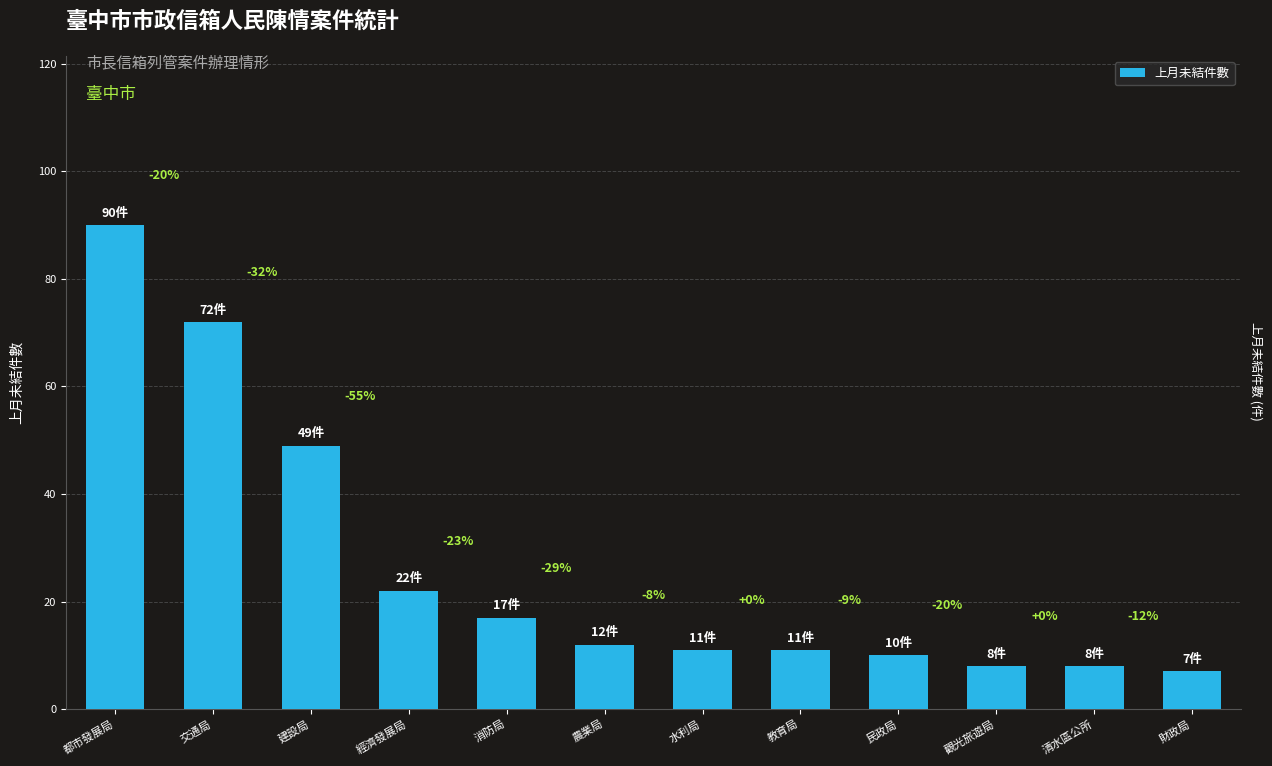

What is the difference between the maximum and minimum values?

83